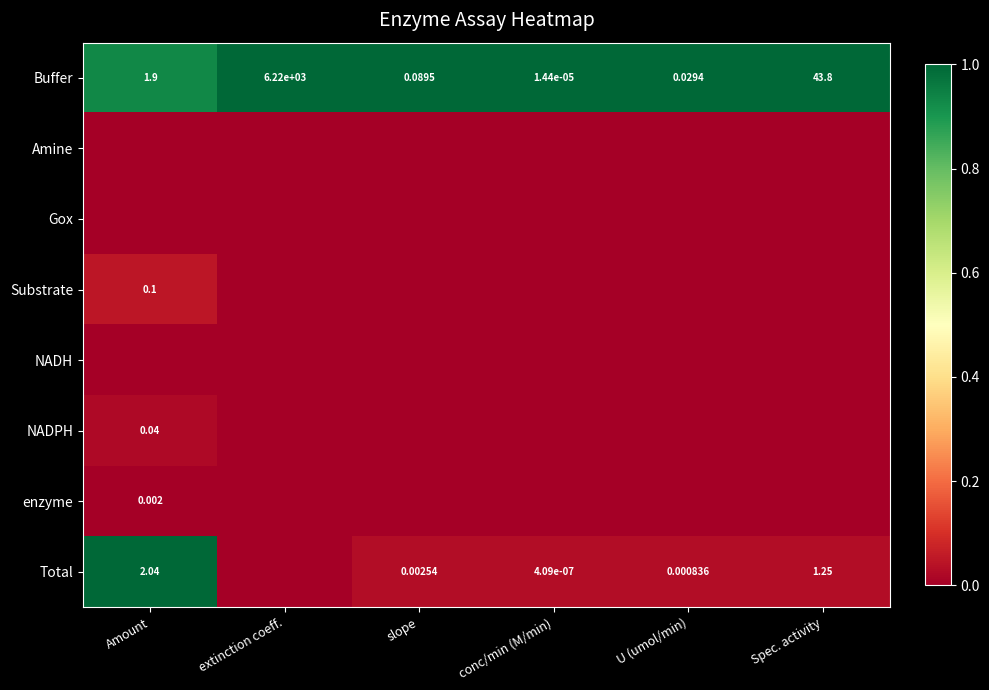

List the labels in order of Amine value, smallest first.

Amount, extinction coeff., slope, conc/min (M/min), U (umol/min), Spec. activity